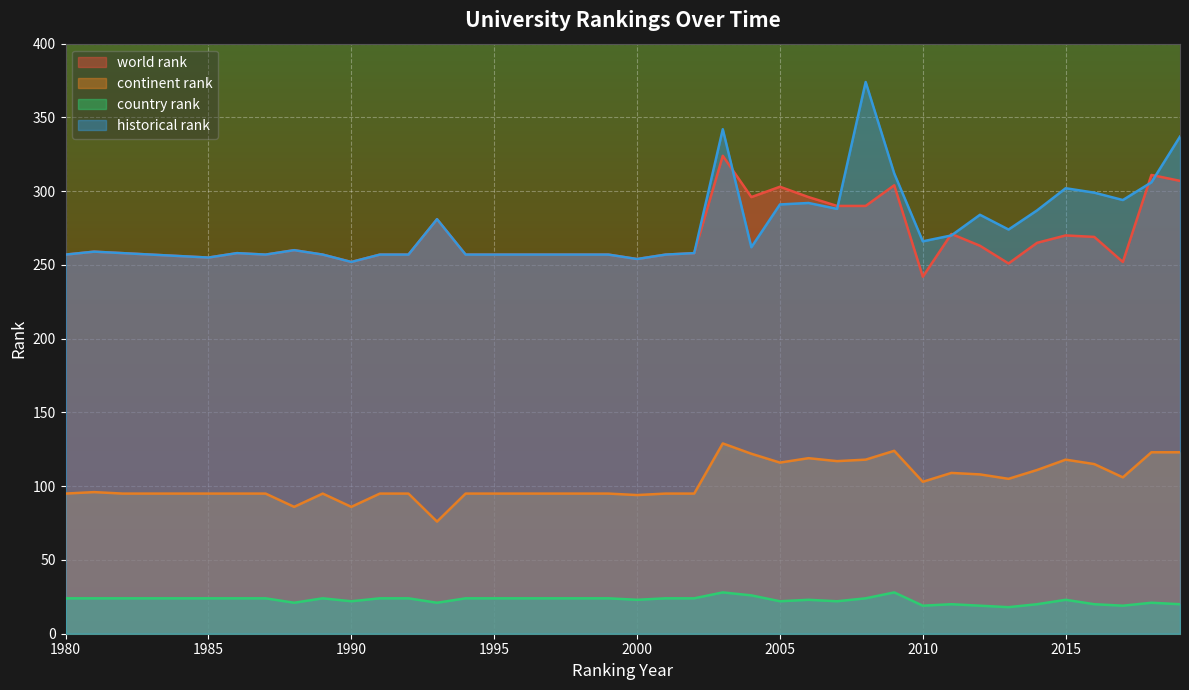

At which category does the chart reach its peak across all series?

2008